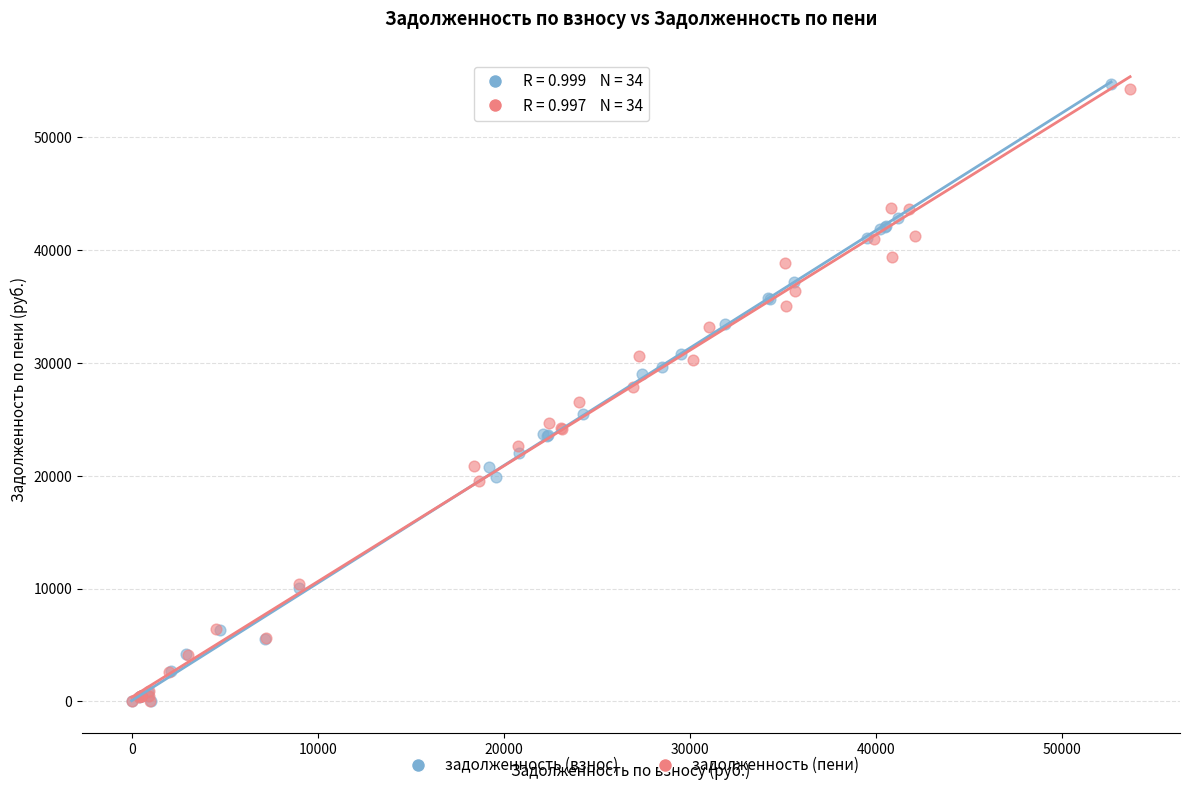

What are all the series names shown in the legend?

задолженность (взнос), задолженность (пени)